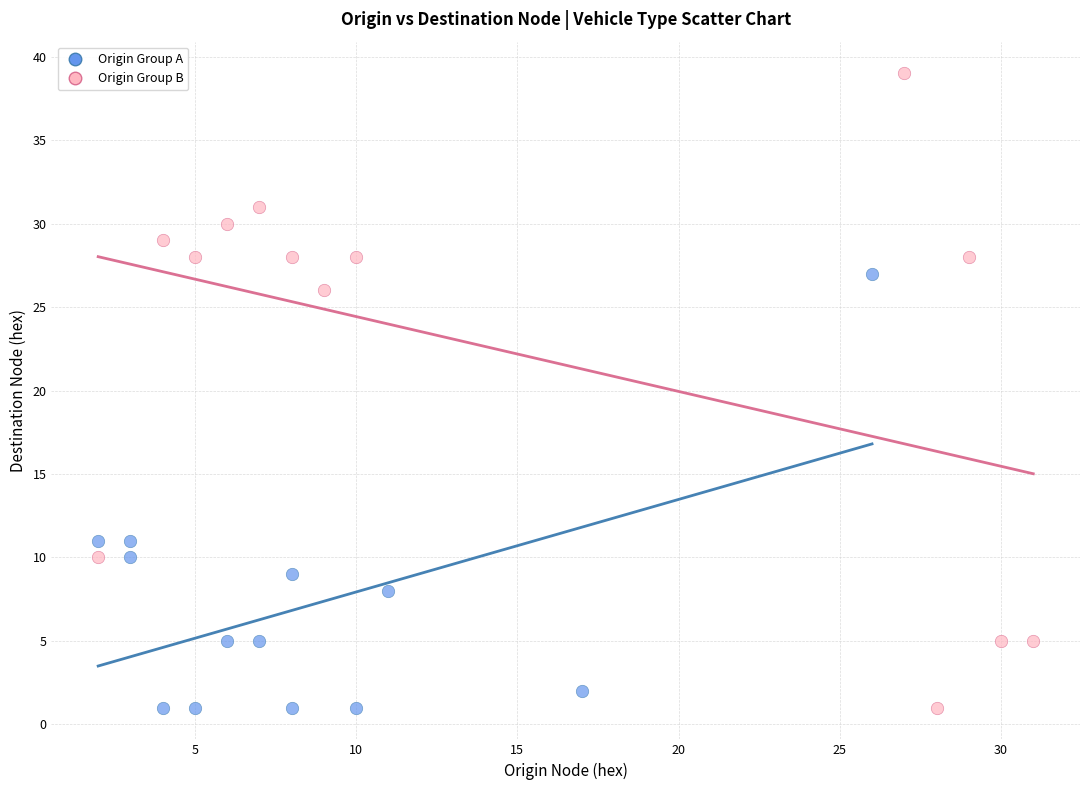

What are all the series names shown in the legend?

Origin Group A, Origin Group B